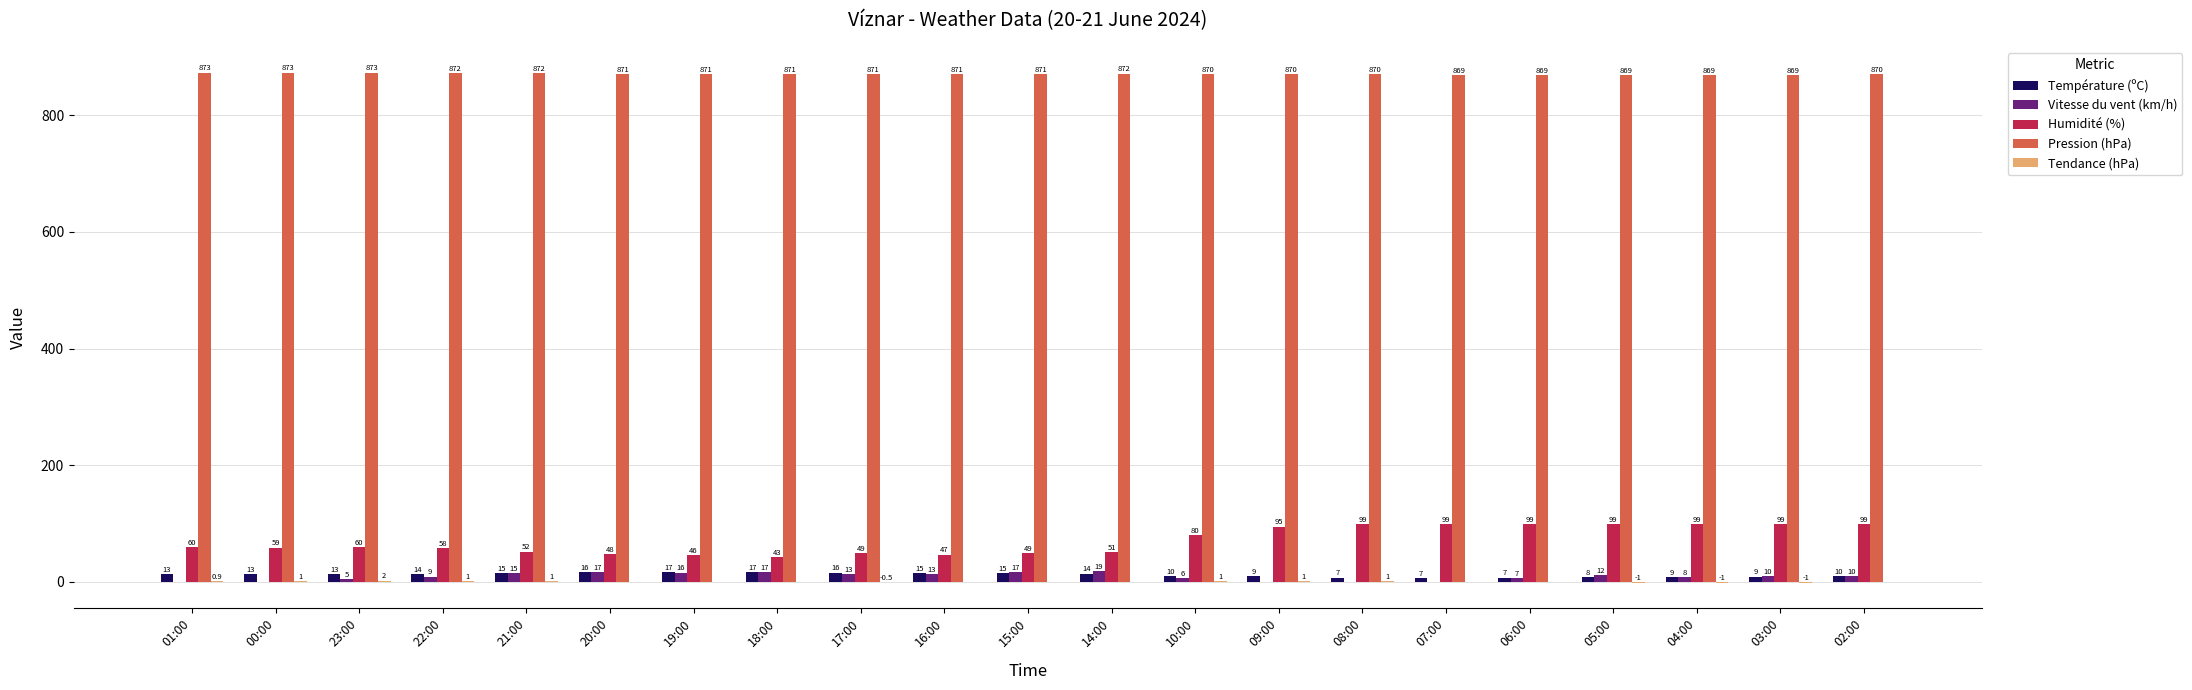

Count the number of data series in this chart.

5